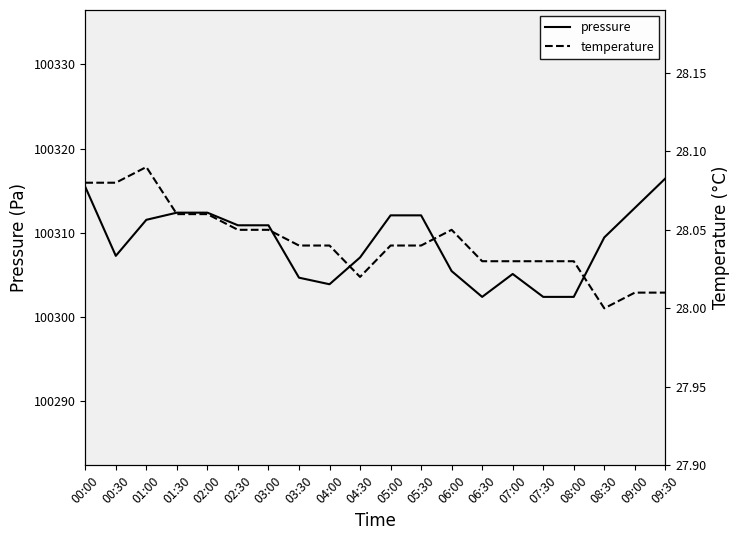

In temperature, how many points are lower than both neighbors (excluding endpoints)?

2